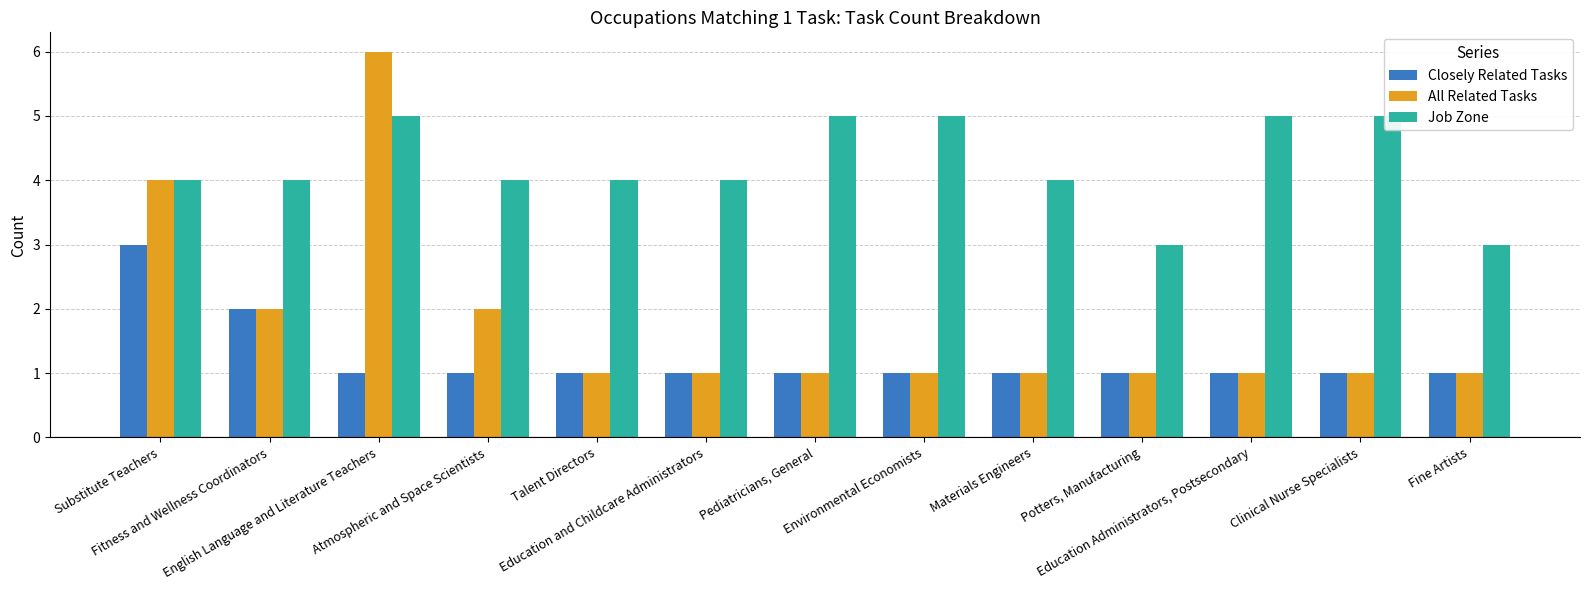

What are all the series names shown in the legend?

Closely Related Tasks, All Related Tasks, Job Zone